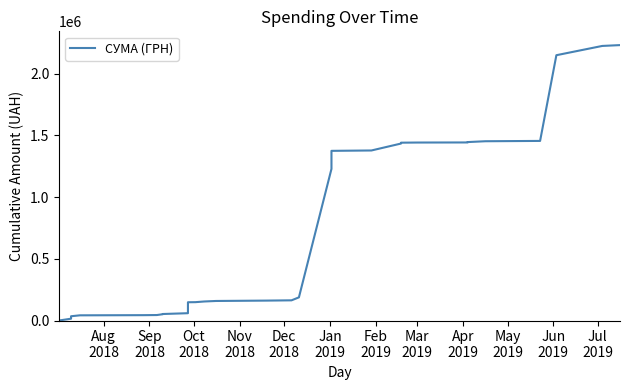

Reading left to right, what are all the values shown in this chart?

396.8	14796.8	34696.8	42121.8	43421.3	44421.2	51121.2	52804.2	59304.2	148084.2	148744.2	154244.2	158444.2	161428.4	163628.4	187666.7	1228811.2	1235674.3	1241134.3	1374964.7	1377963.5	1434112.0	1441132.3	1442301.1	1443037.1	1446031.1	1452831.1	1455426.1	2149987.7	2225088.5	2231888.5